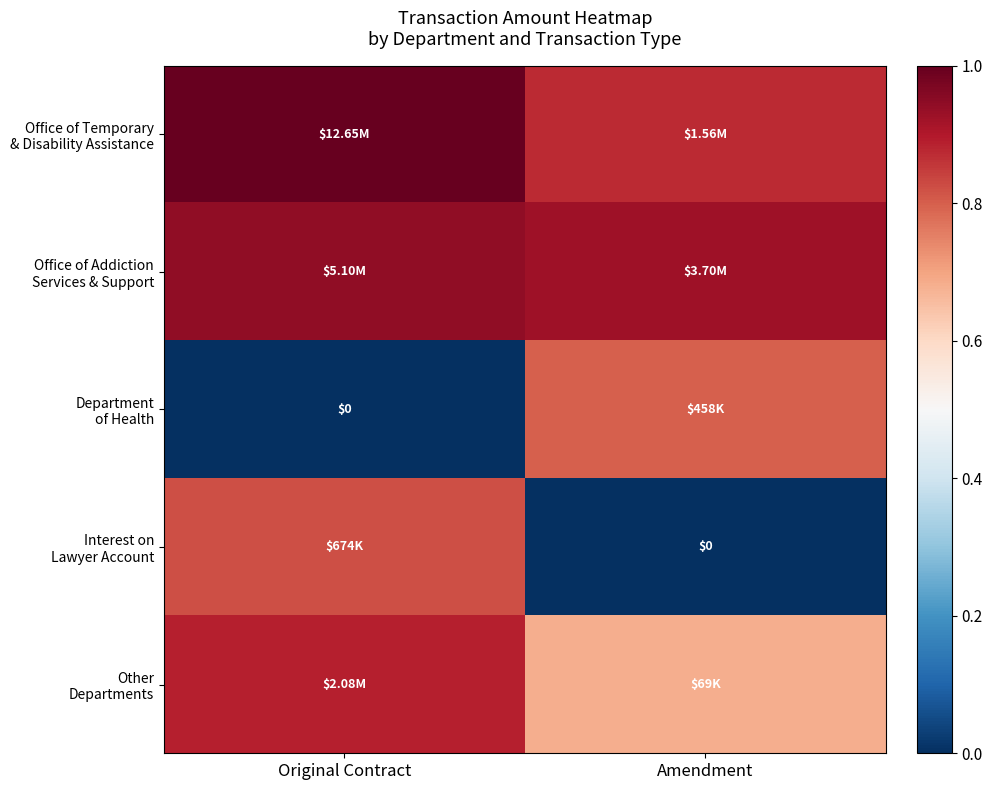

At which category is the sum across all series the highest?

Original Contract